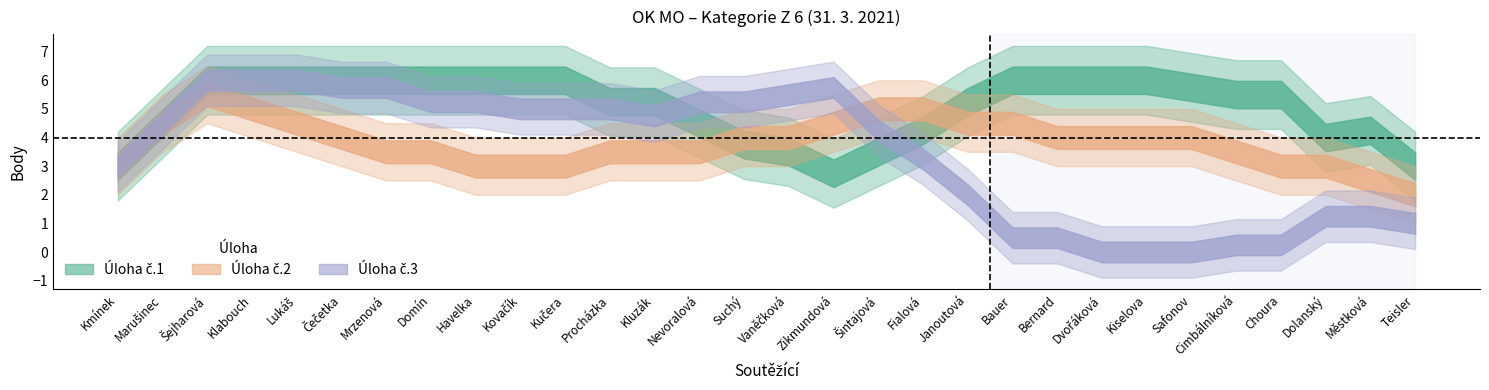

What is the highest value of the Úloha č.1 series?

6